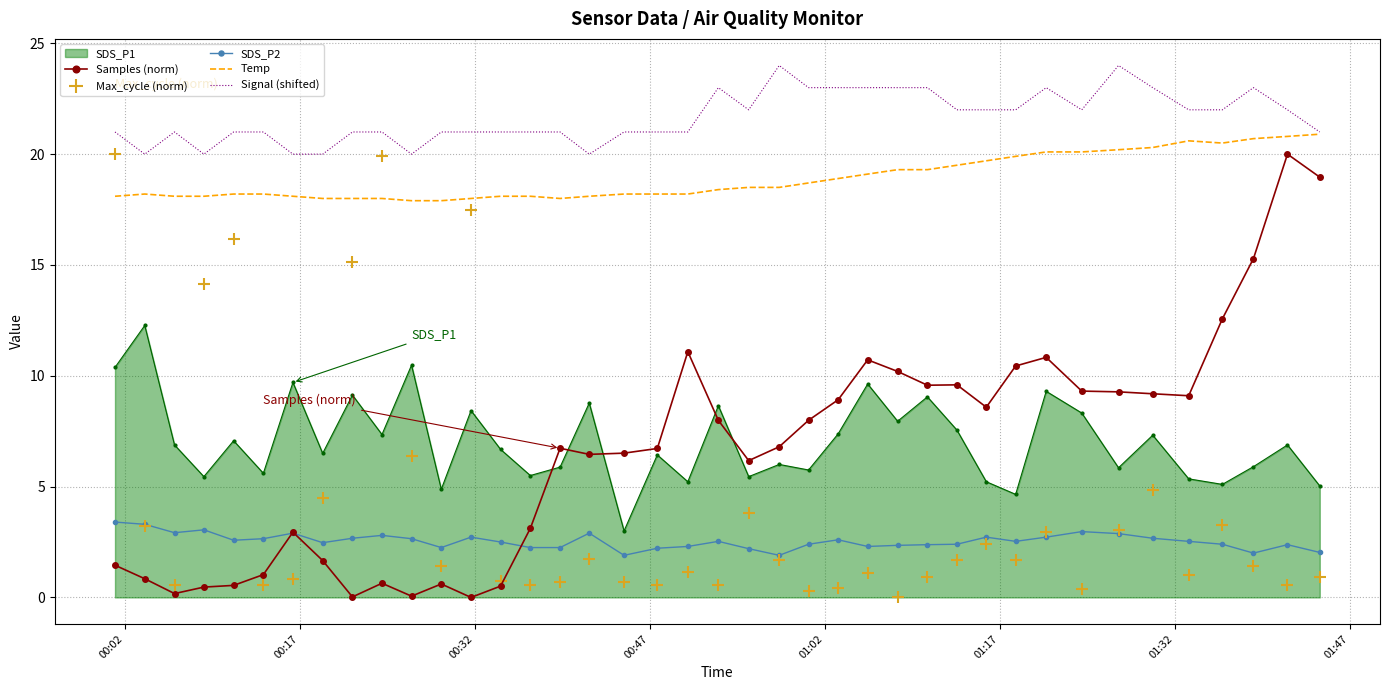

True or false: Samples (norm) and Signal (shifted) cross at least once.

False